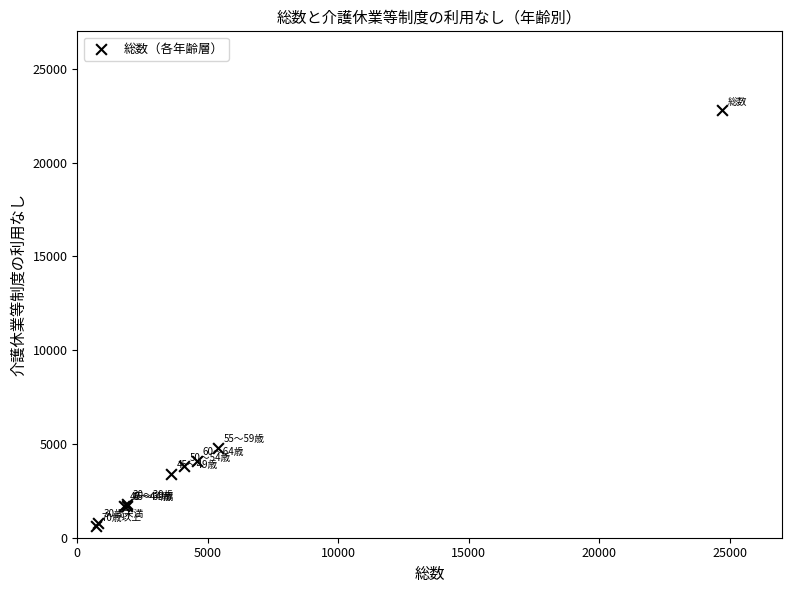

What Y value in the scatter plot is closest to 11700?

4800